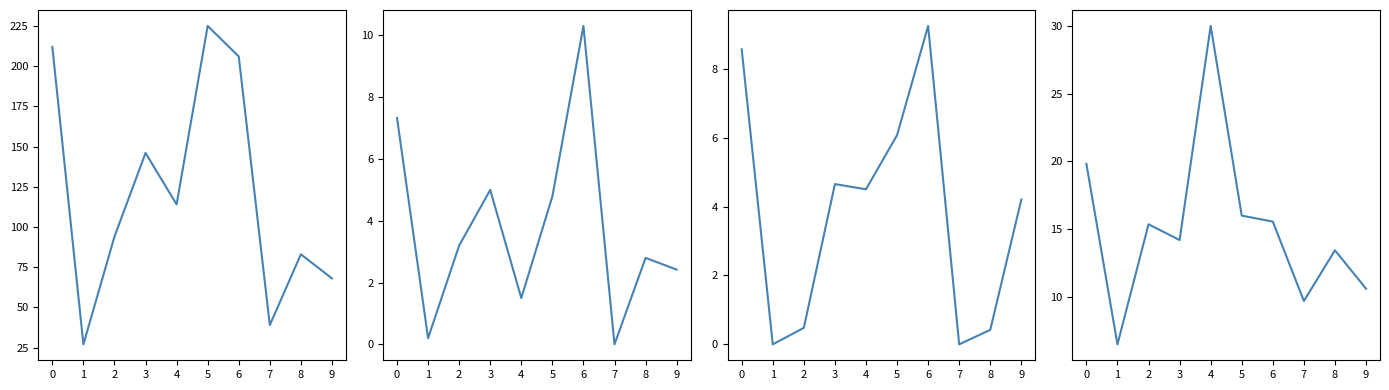

Is it true that Углеводы equals 15.3 at 7?

False